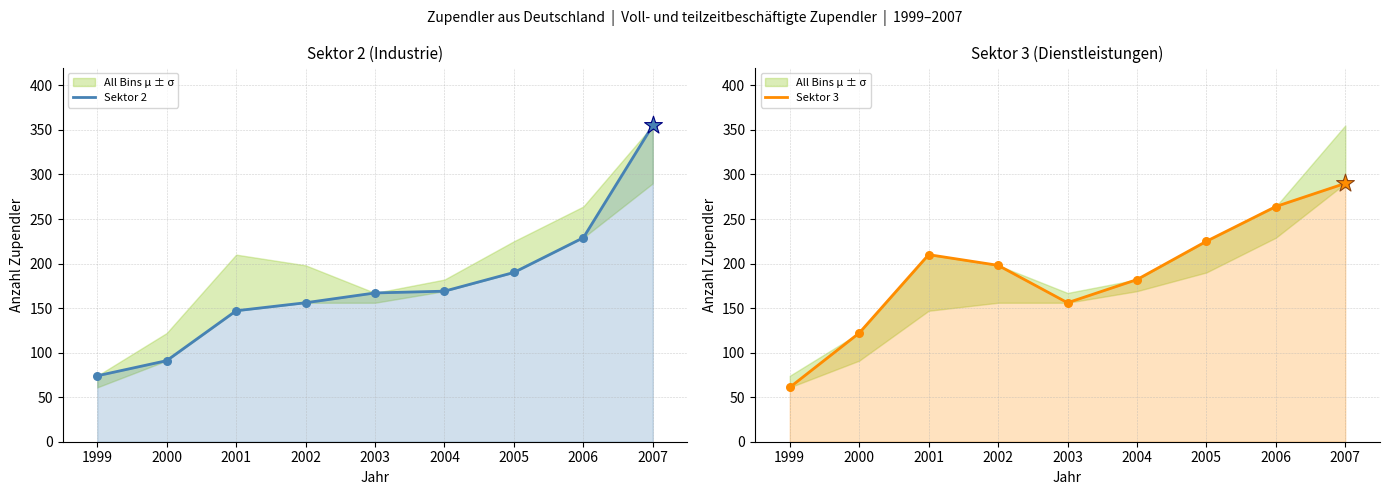

Which series has the largest total across all categories?

Sektor 3